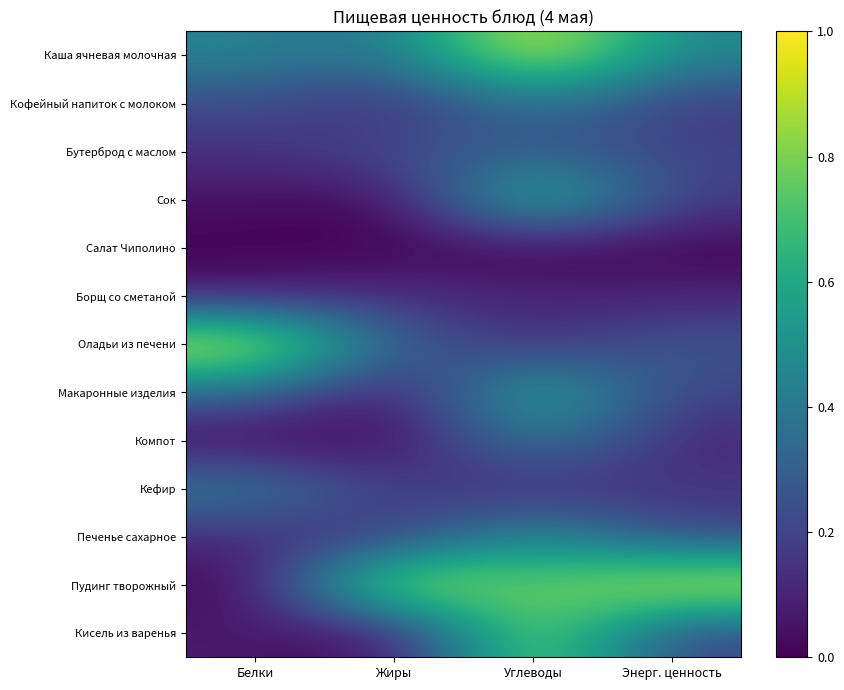

At which category is the sum across all series the highest?

Углеводы